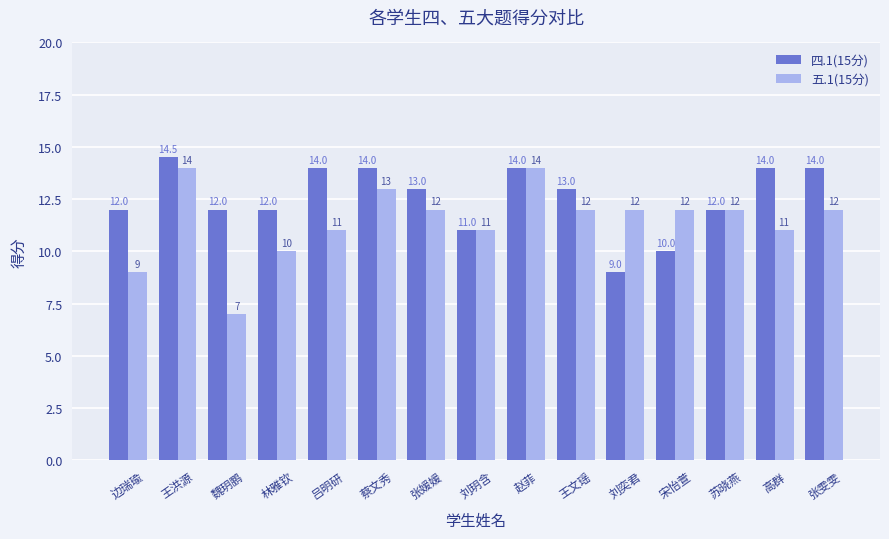

Rank the series by their average value, from lowest to highest.

五.1(15分), 四.1(15分)